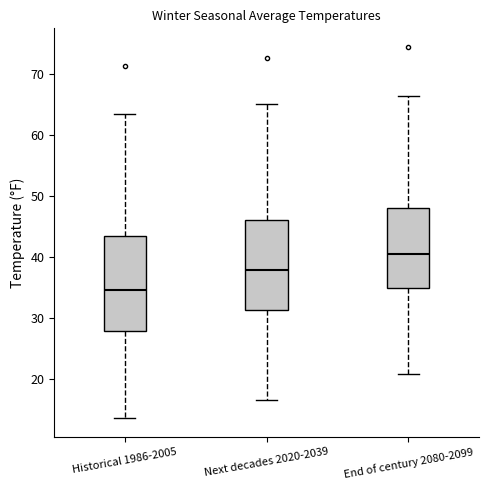

Reading left to right, transcribe this box plot: for each box, give where its median line is, the range the box spans, and where its two whiskers end, as read against the y-axis. The values are not printed on the chart, so give them approximately, as read against the axis.

Historical 1986-2005: median 35, box 28 to 43, whiskers 13 to 63
Next decades 2020-2039: median 38, box 31 to 46, whiskers 17 to 65
End of century 2080-2099: median 40, box 35 to 48, whiskers 21 to 66